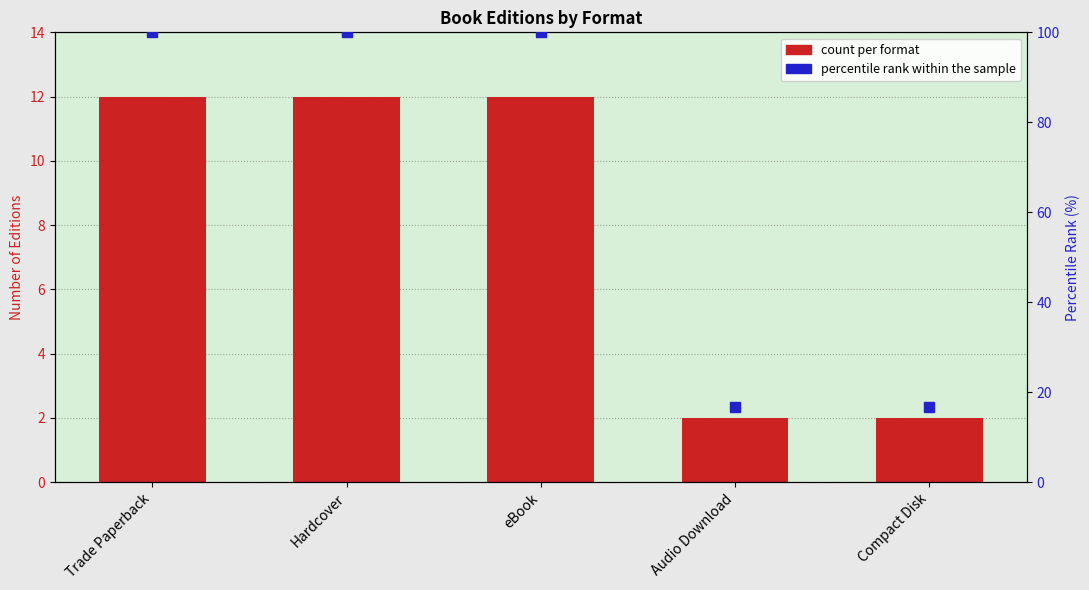

At which category is the sum across all series the highest?

Trade Paperback